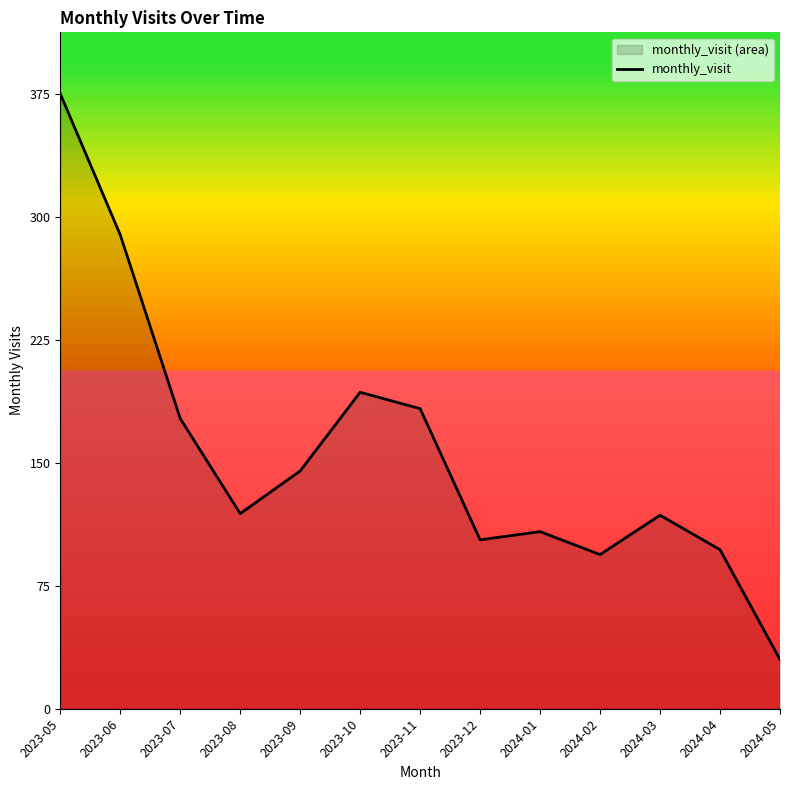

The chart shows a value of 279 at 2023-10. True or false?

False